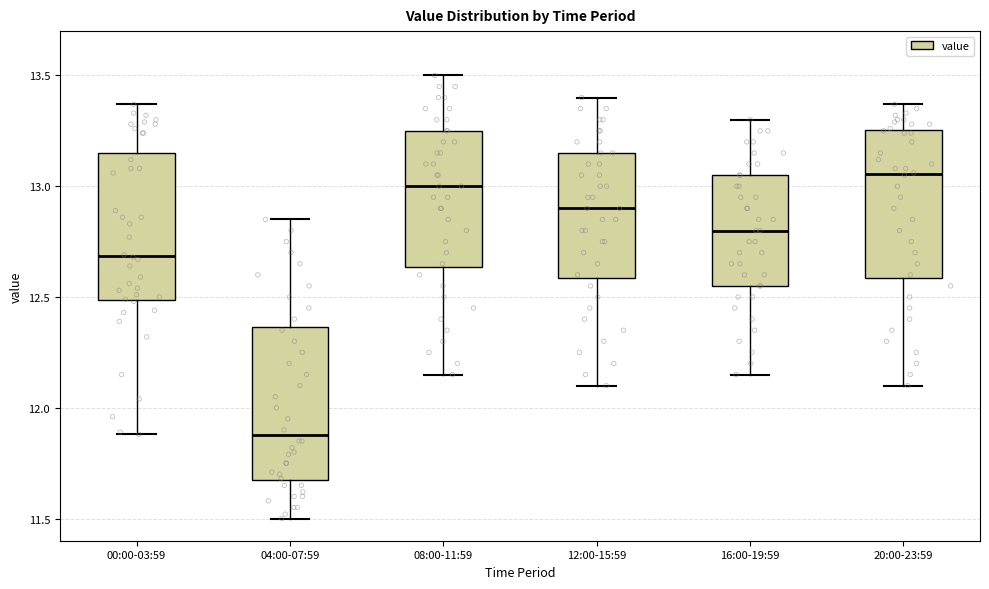

Reading left to right, read every box against the y-axis: the position of its median line, the range the box covers, and the ends of its whiskers. The values are not printed on the chart, so give them approximately, as read against the axis.

00:00-03:59: median 12.70, box 12.50 to 13.15, whiskers 11.90 to 13.35
04:00-07:59: median 11.90, box 11.65 to 12.35, whiskers 11.50 to 12.85
08:00-11:59: median 13.00, box 12.65 to 13.25, whiskers 12.15 to 13.50
12:00-15:59: median 12.90, box 12.60 to 13.15, whiskers 12.10 to 13.40
16:00-19:59: median 12.80, box 12.55 to 13.05, whiskers 12.15 to 13.30
20:00-23:59: median 13.05, box 12.60 to 13.25, whiskers 12.10 to 13.35